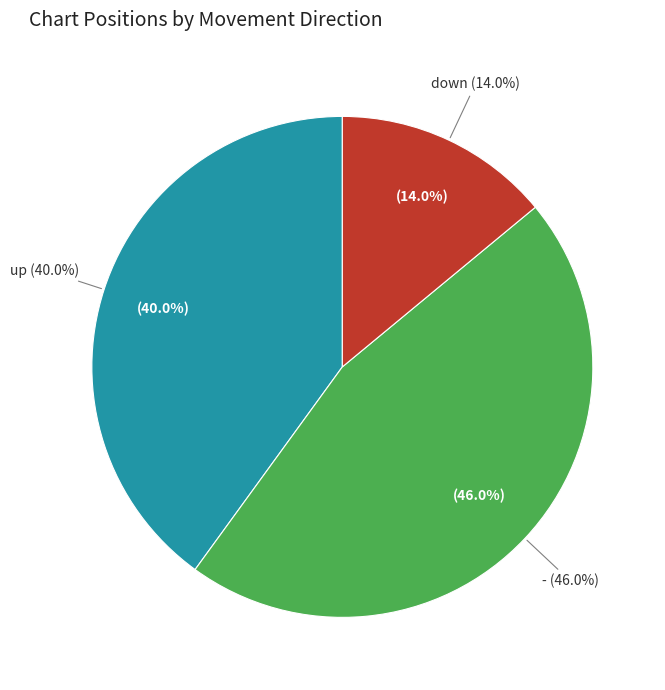

Does down represent more than half of the total?

No